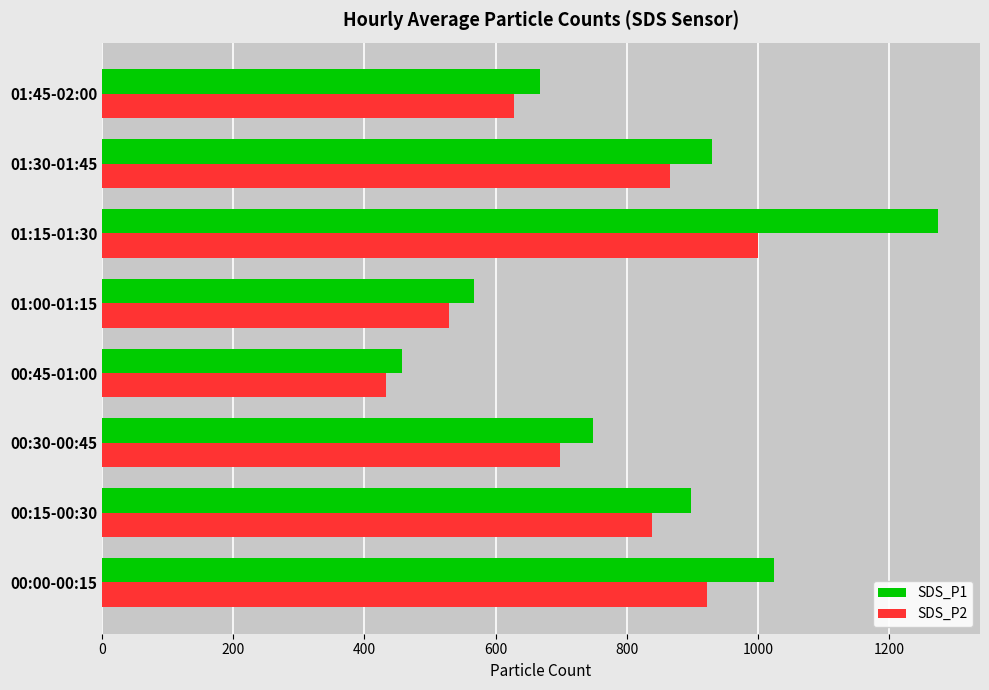

What is the spread (max minus min) of values at 00:30-00:45?

49.7